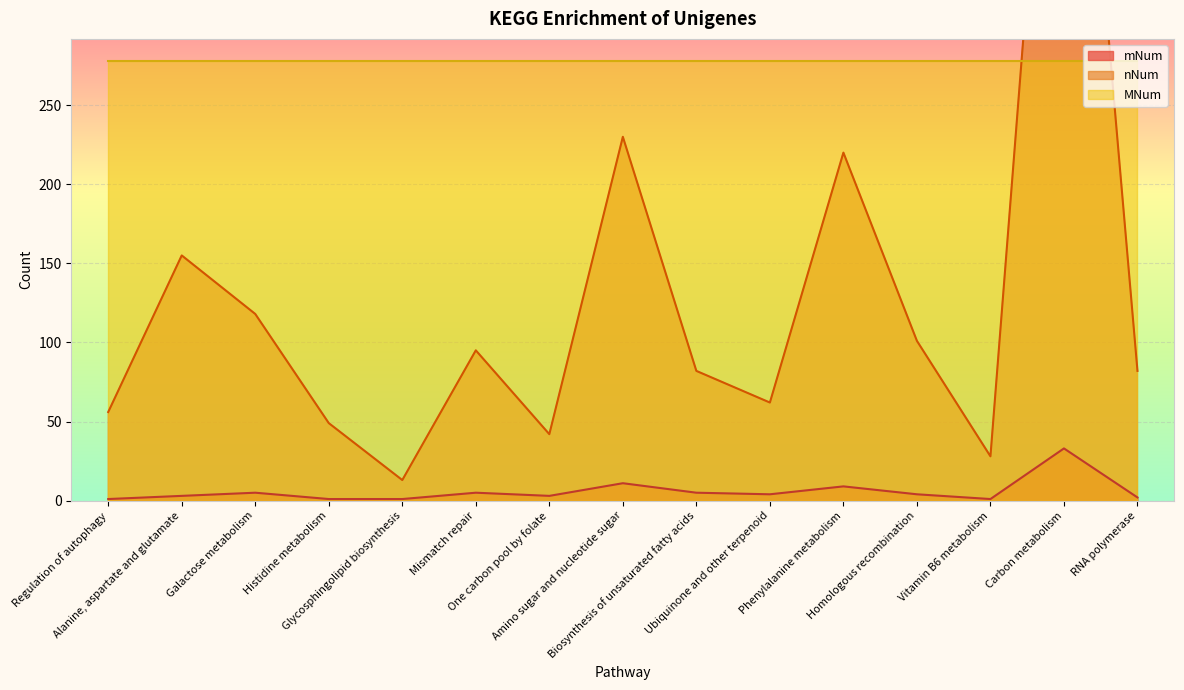

What is the sum of all nNum values?

1952